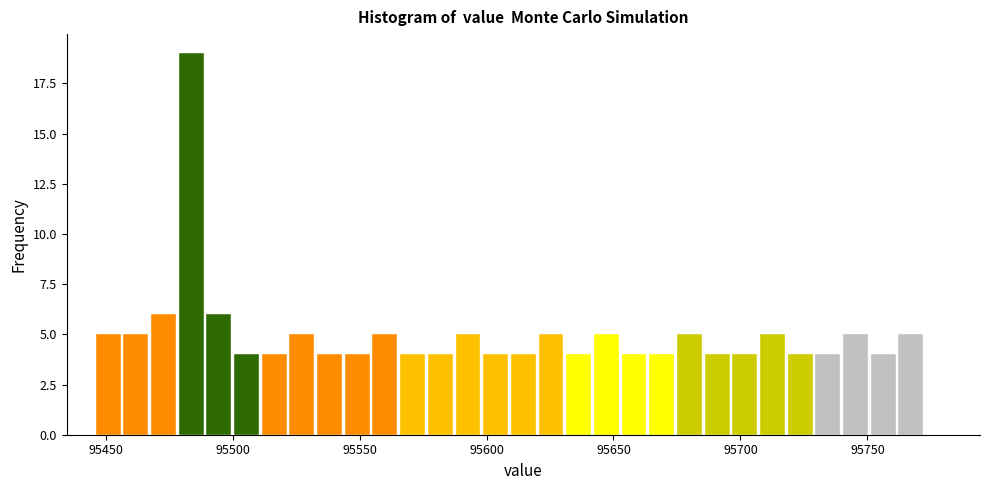

Read against the x-axis, roughly where is the centre of the tallest bar?

95485